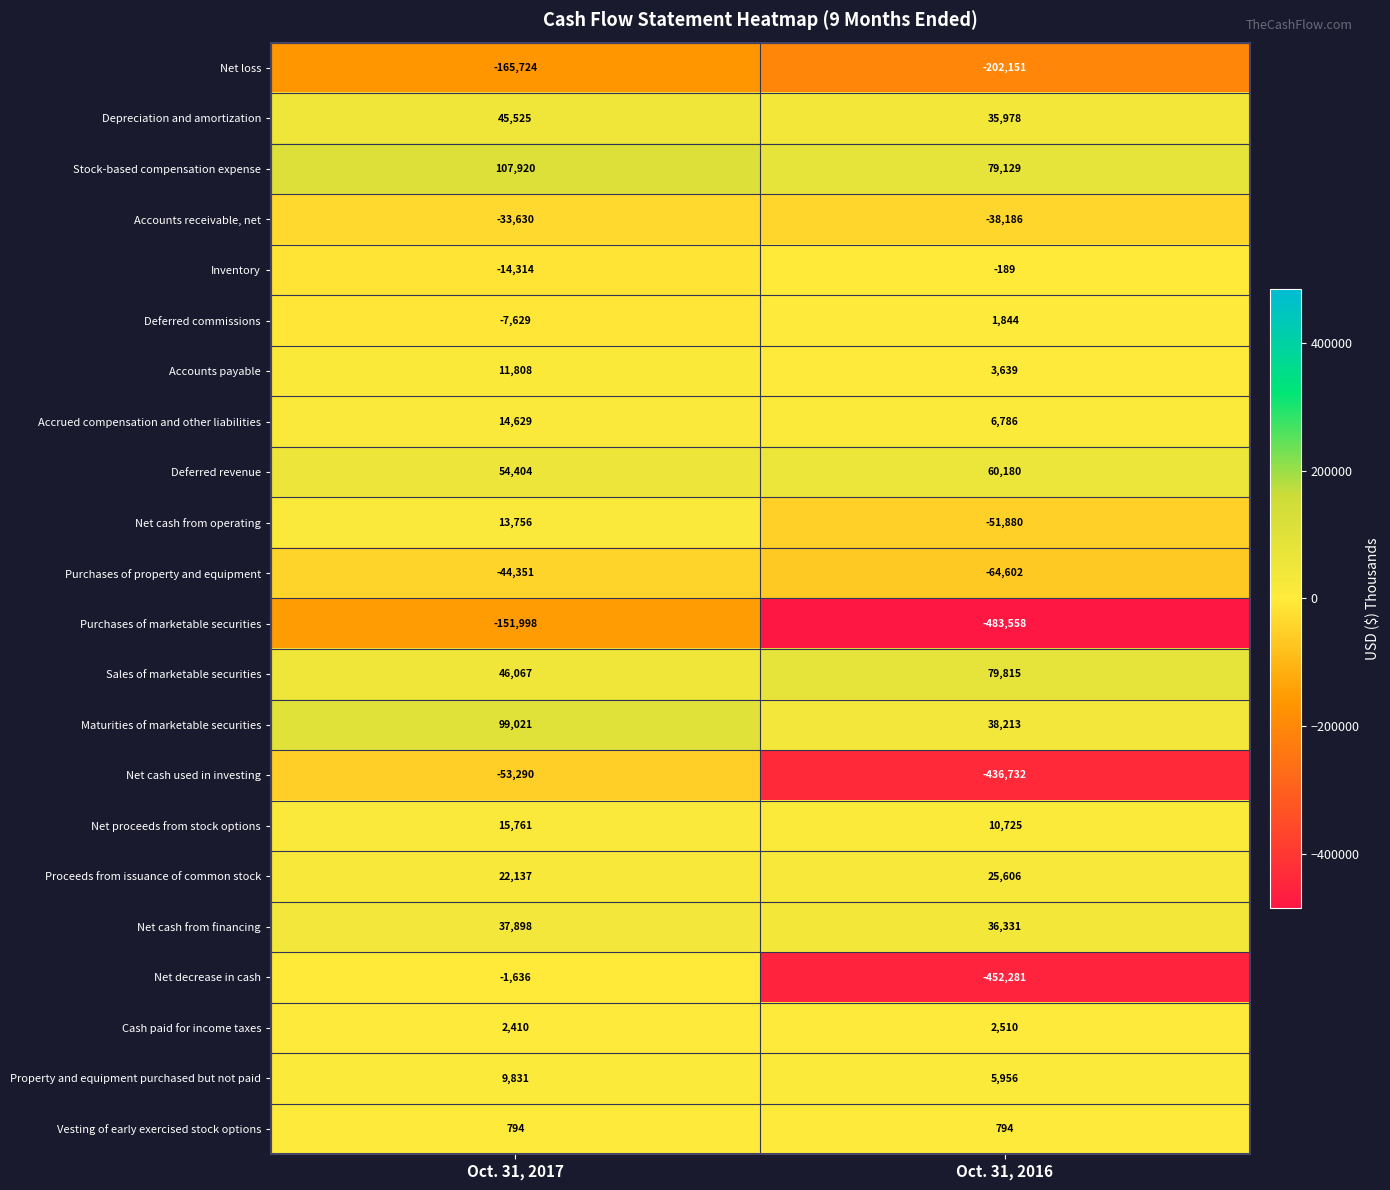

Which series has the largest total across all categories?

Stock-based compensation expense